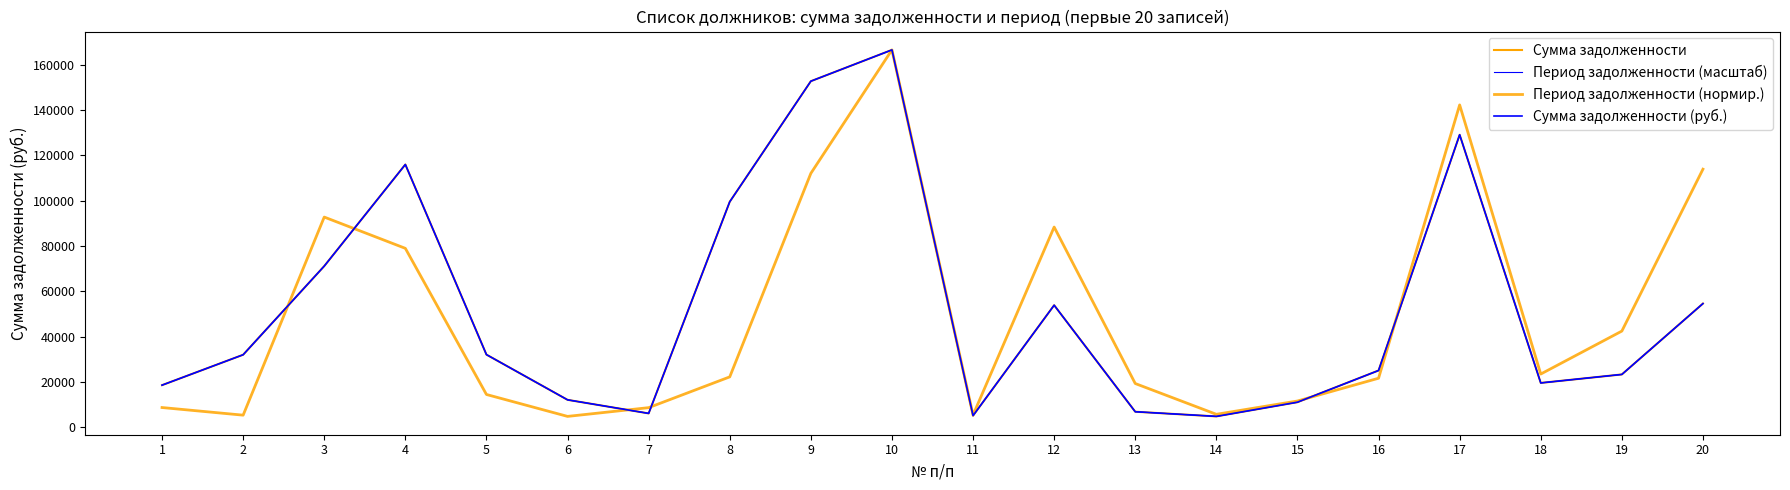

Does the chart have visible grid lines?

No